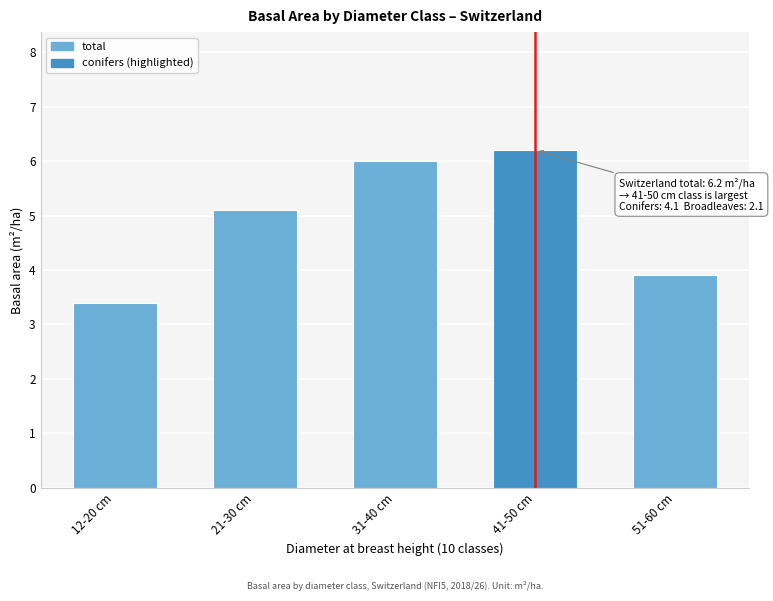

Reading right to left, list all the values displayed in this chart.

51-60 cm=3.9	41-50 cm=6.2	31-40 cm=6.0	21-30 cm=5.1	12-20 cm=3.4